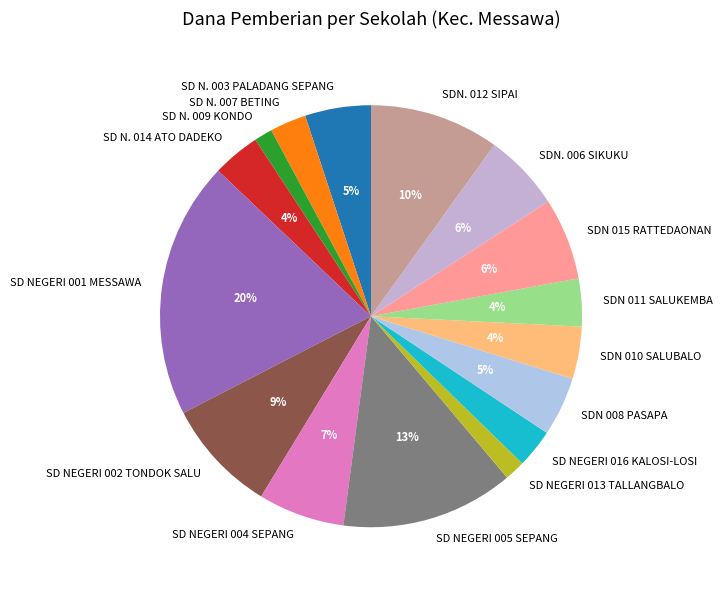

To the nearest percent, what is the average slice percentage?

6%